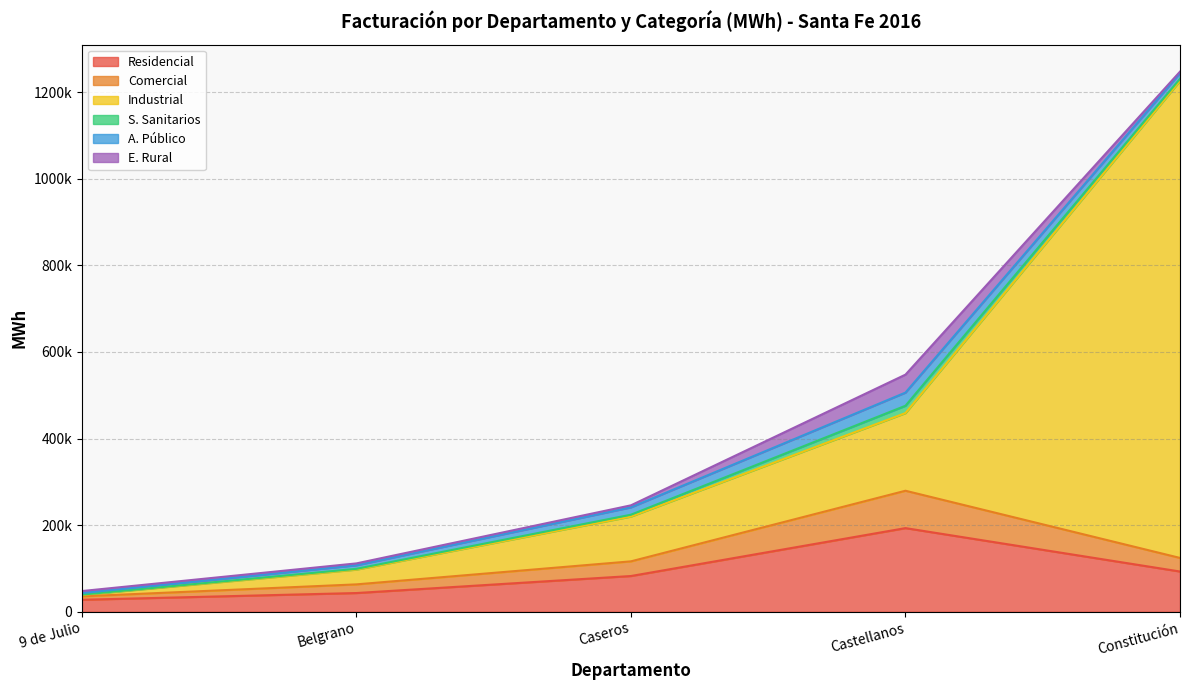

How many data points in Comercial are above 116467?

3